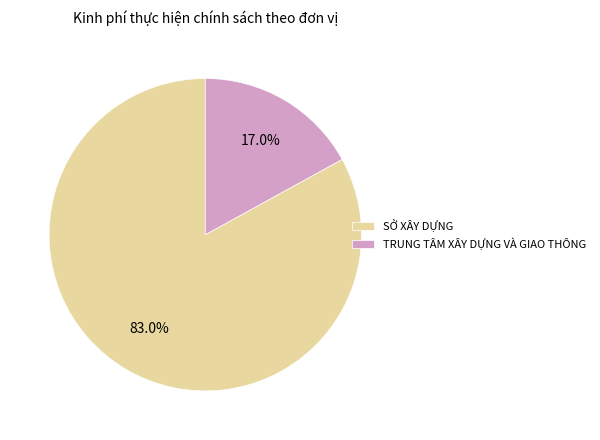

Is SỞ XÂY DỰNG the majority of the pie?

Yes